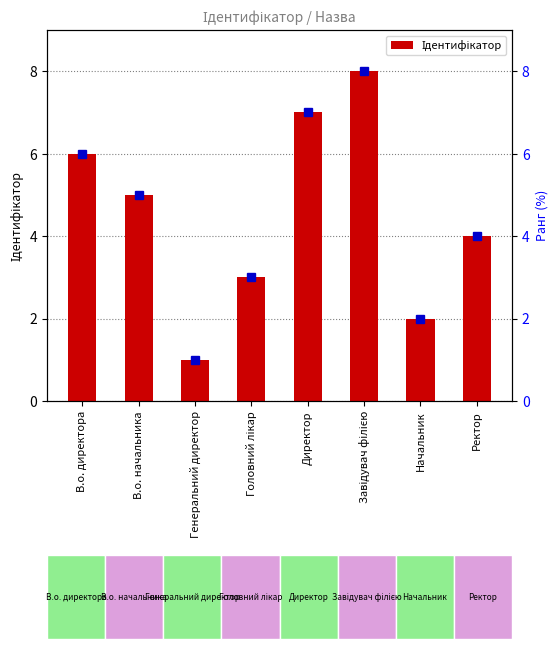

Between В.о. директора and Генеральний директор, which is larger?

В.о. директора